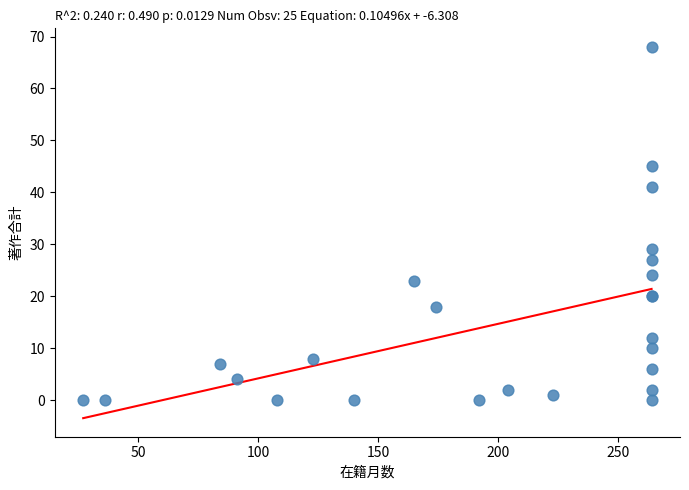

What Y value in the scatter plot is closest to 34?

29